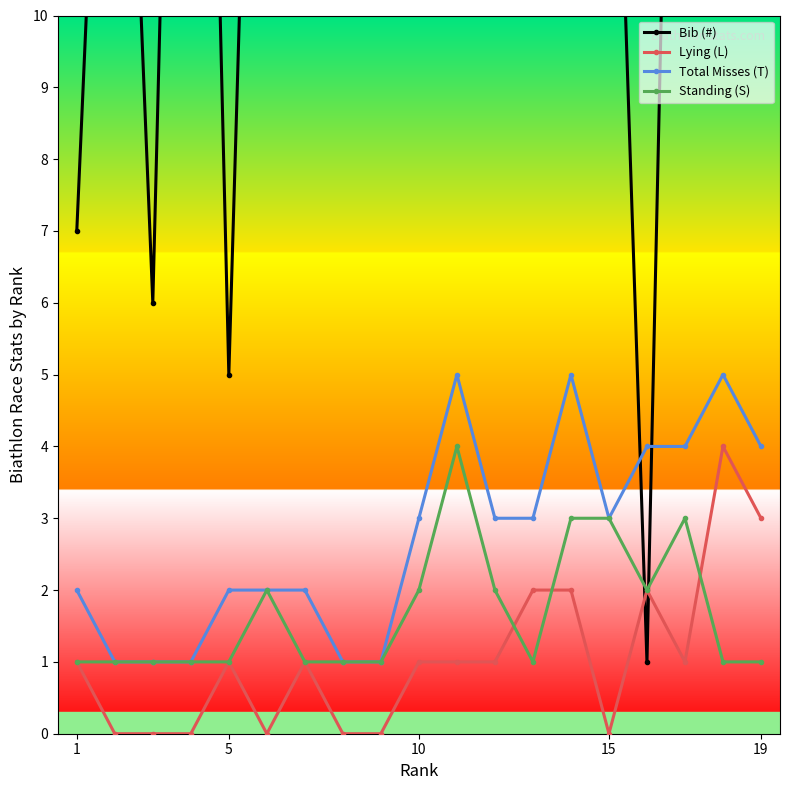

What is the difference between the second highest and second lowest values in the Standing (S) series?

2